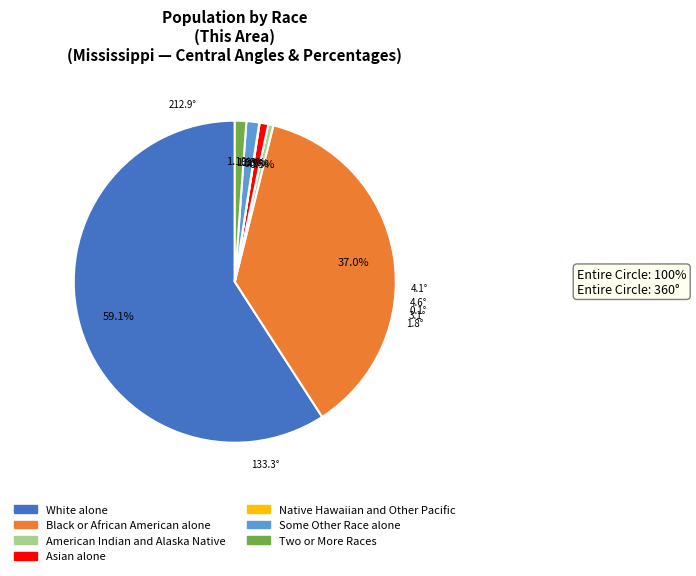

Which category has the biggest portion of the pie?

White alone